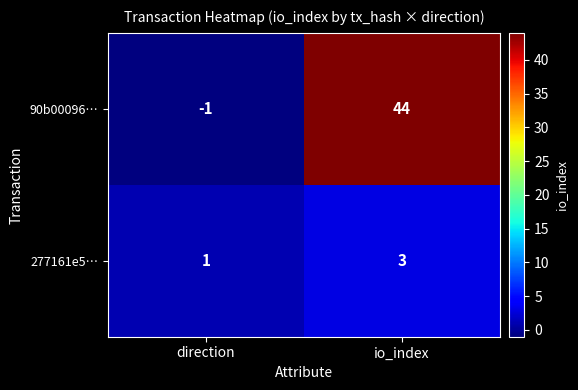

What is the greatest value displayed?

44